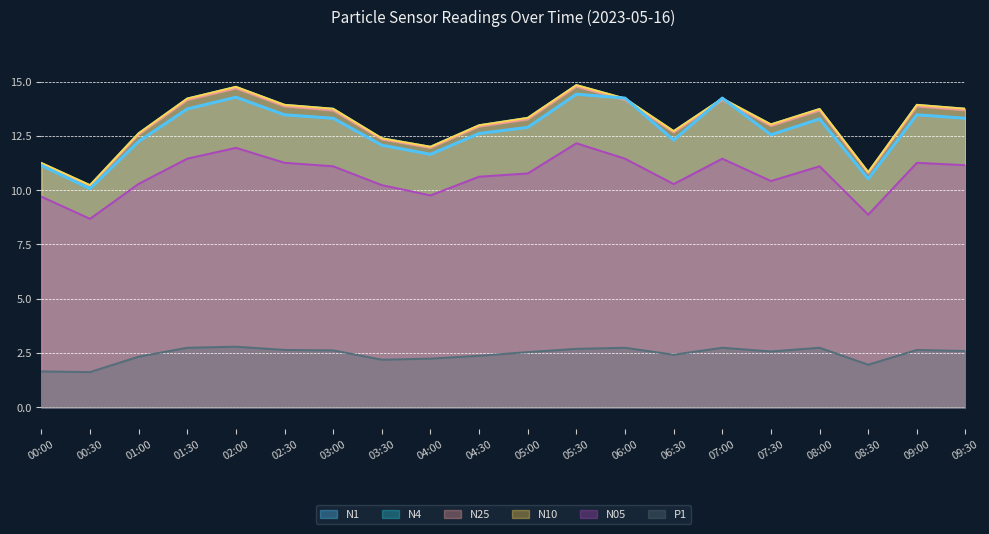

What is the label of the 3rd point from the right?

08:30